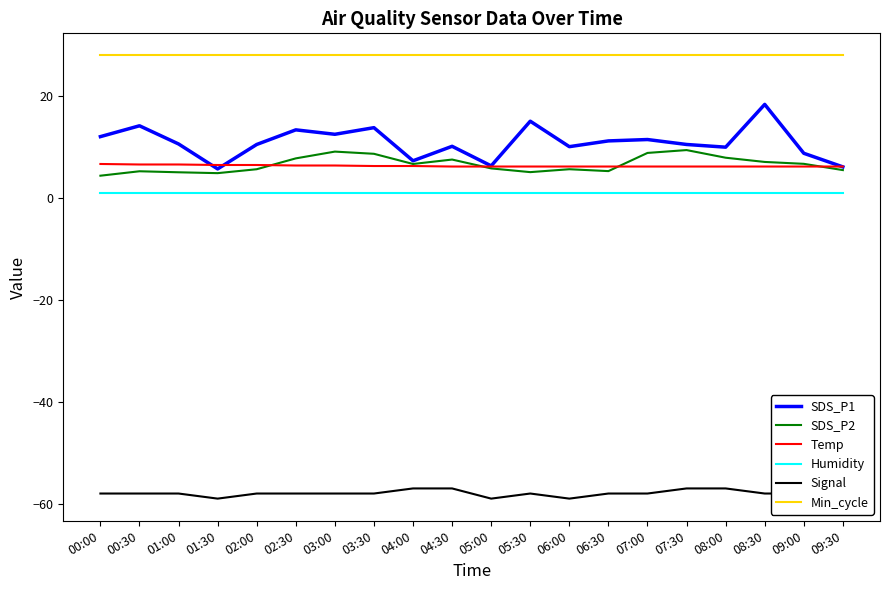

How many data points does each series have?

20